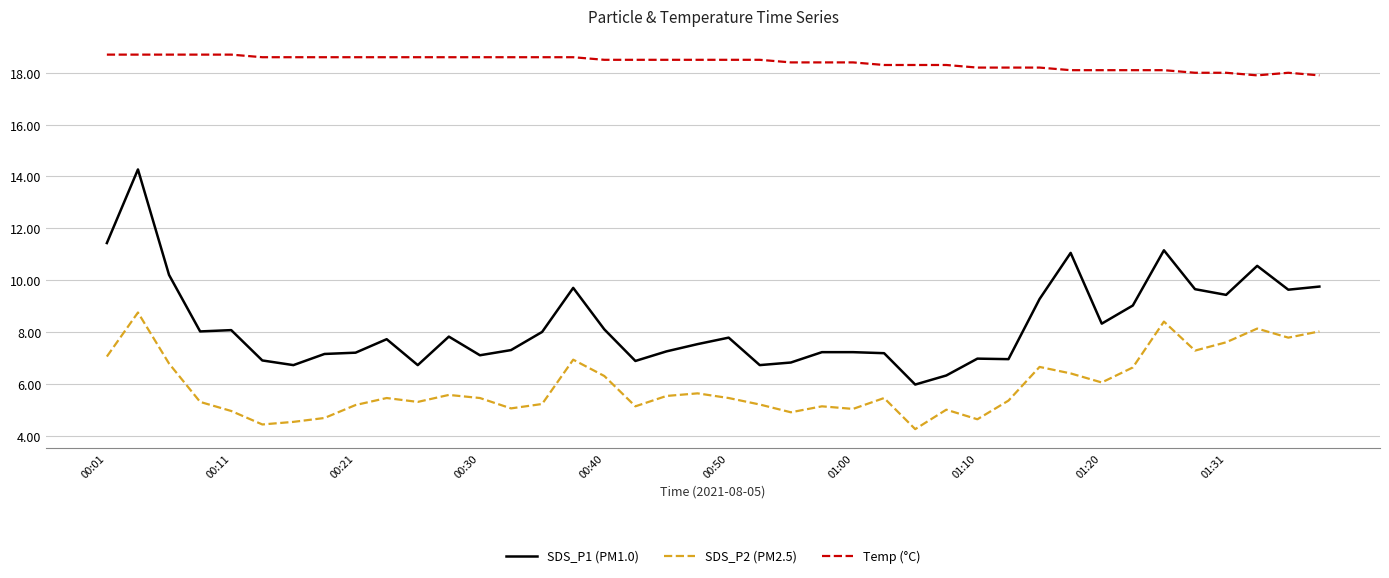

What is the greatest value displayed?

18.7